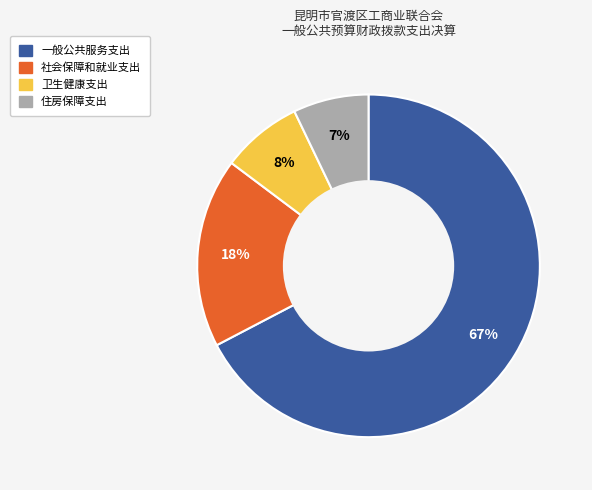

Which category has the smallest portion of the pie?

住房保障支出